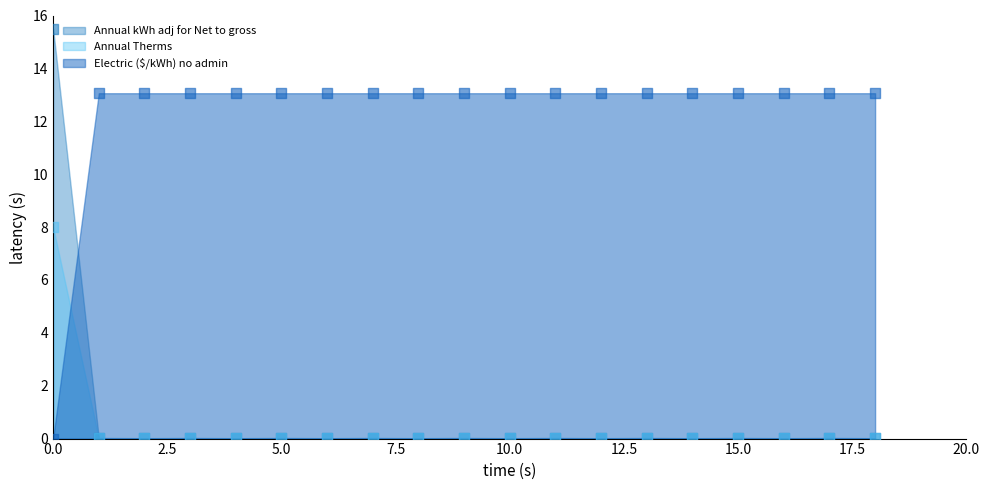

Which series has the largest Y range (max minus min)?

Annual kWh adj for Net to gross